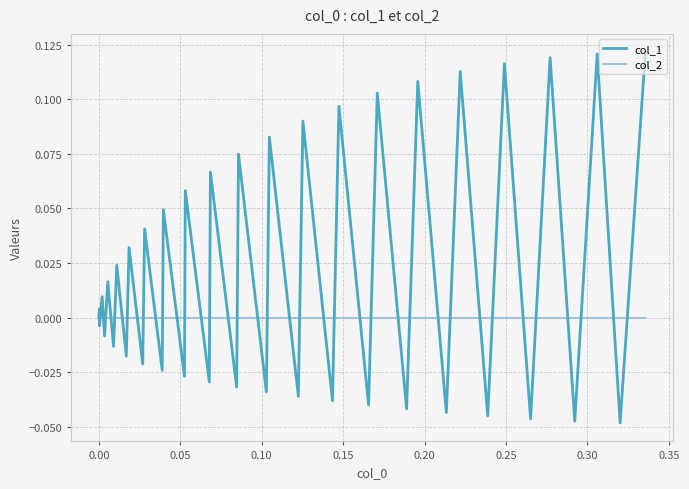

Which series has the largest total across all categories?

col_1